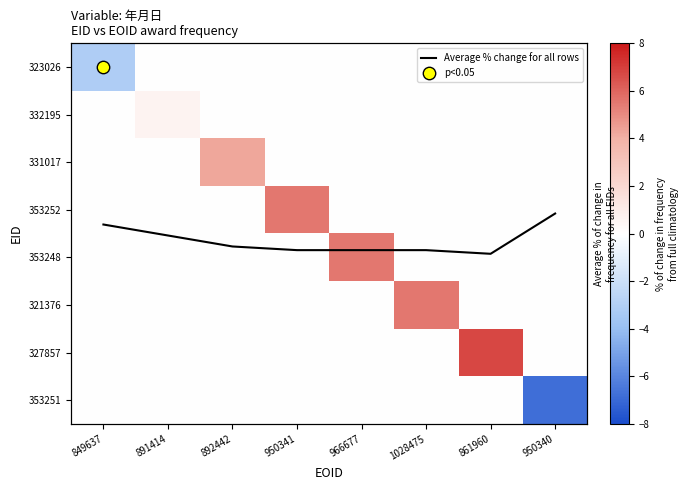

How many values in the 331017 series exceed 0?

1